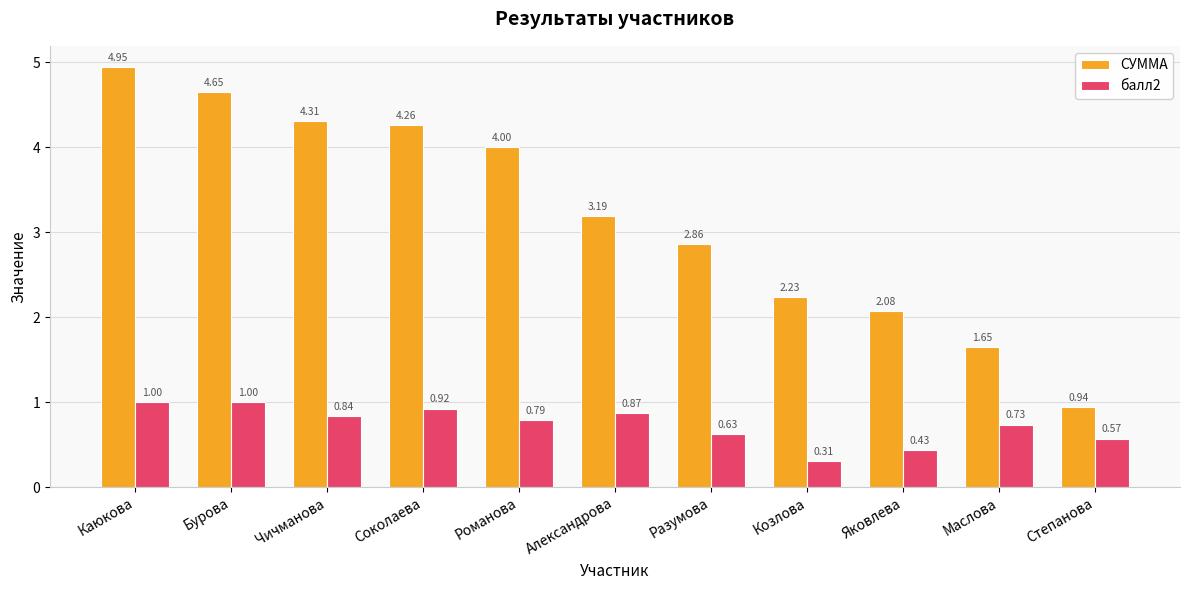

How many data points does each series have?

11